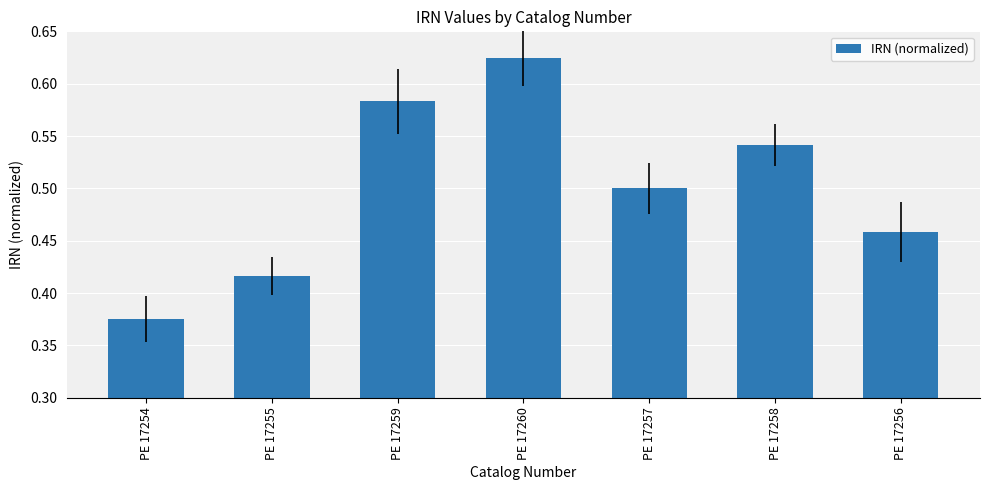

The chart shows a value of 0.9 at PE 17259. True or false?

False